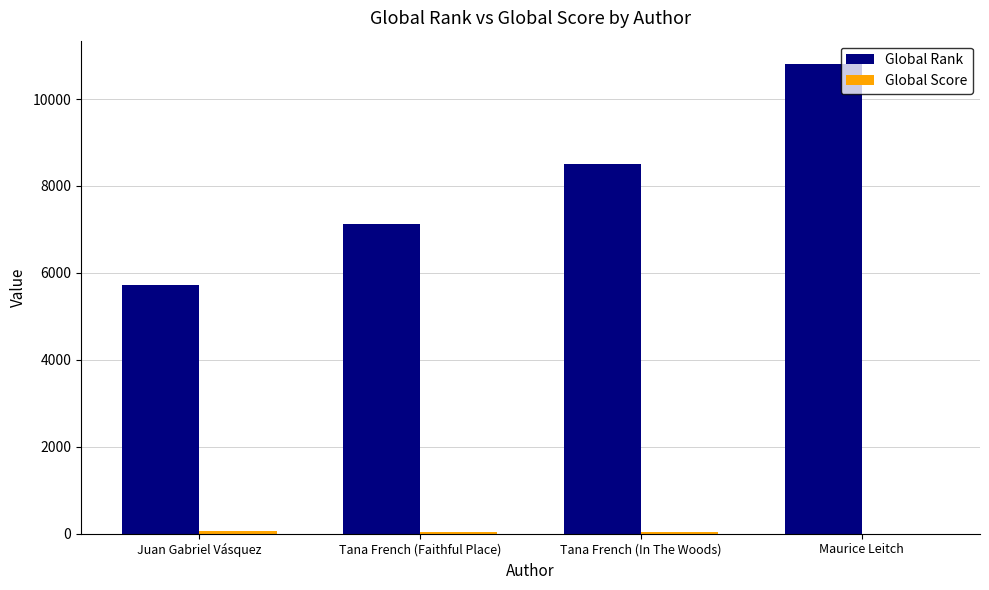

What is the highest value of the Global Rank series?

10803